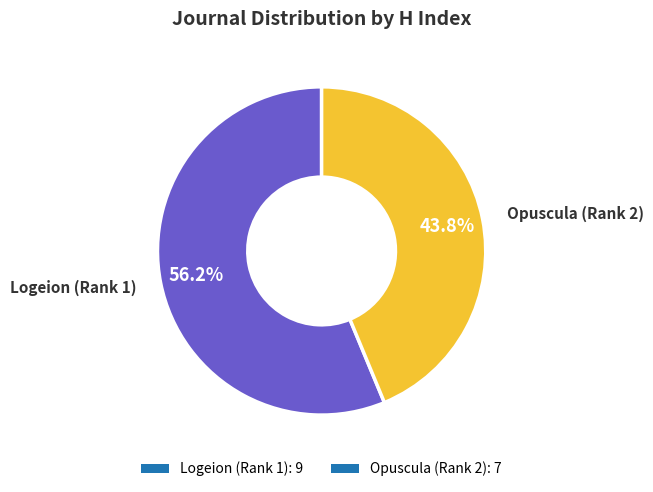

Is there a majority slice in this chart?

Yes